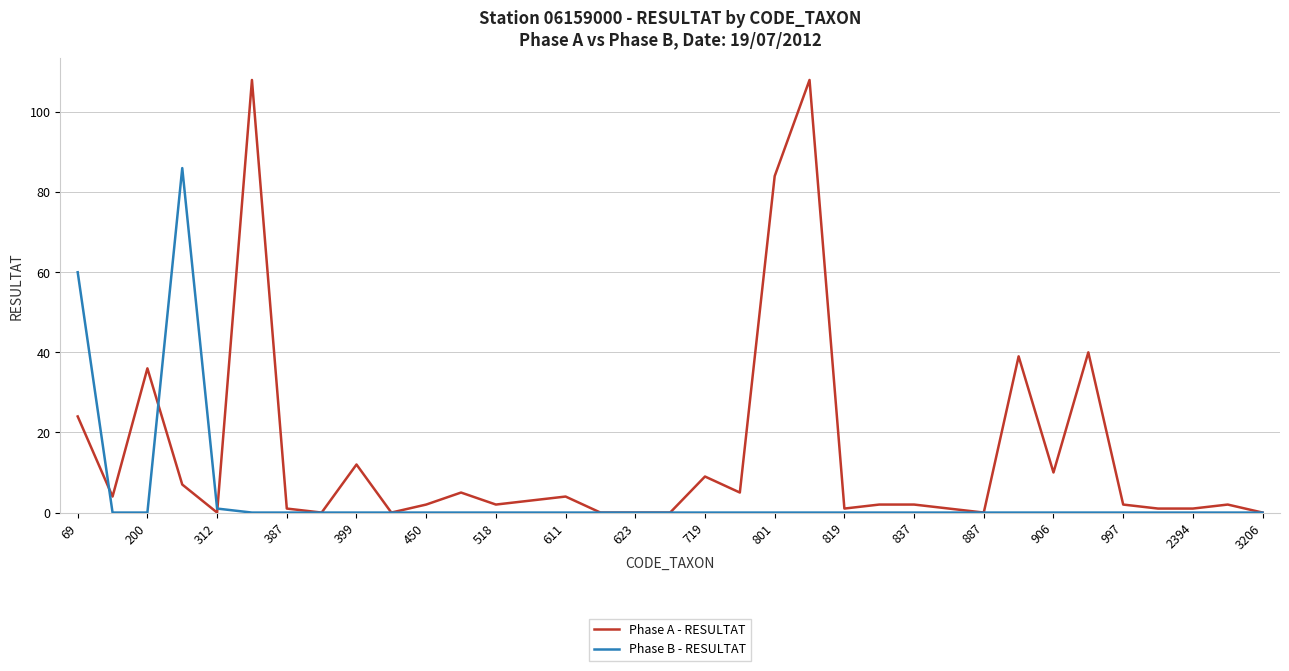

Rank the series by their average value, from lowest to highest.

Phase B - RESULTAT, Phase A - RESULTAT